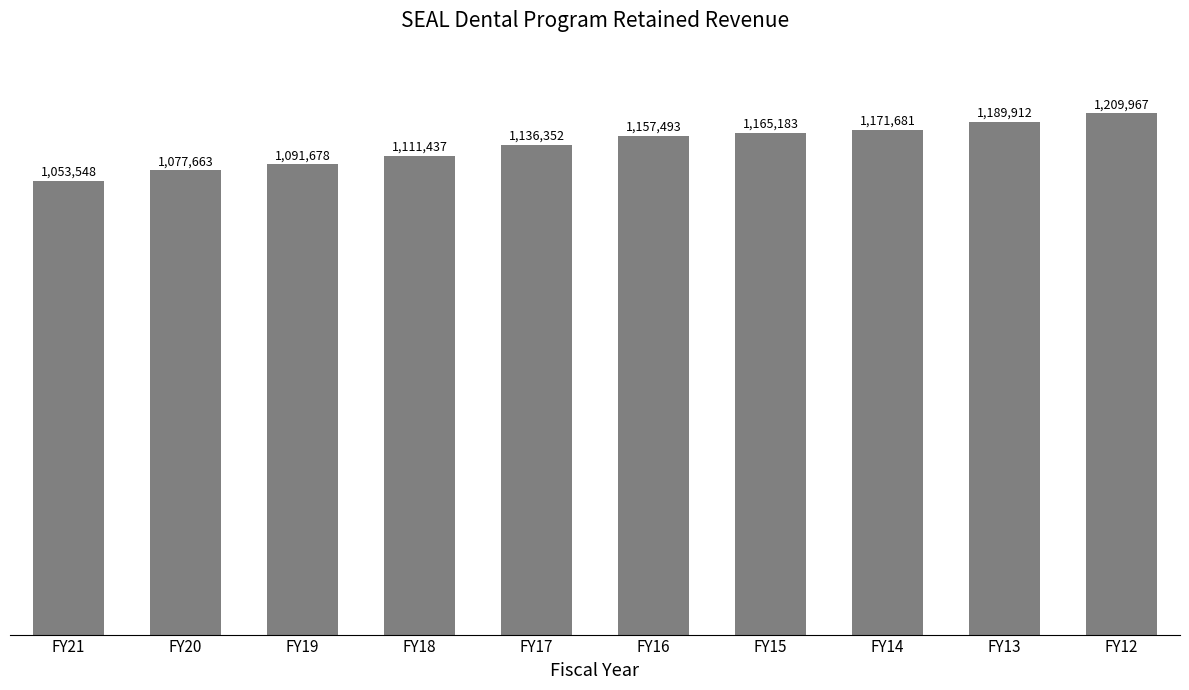

What is the ratio of the value at FY14 to the value at FY12?

1.0